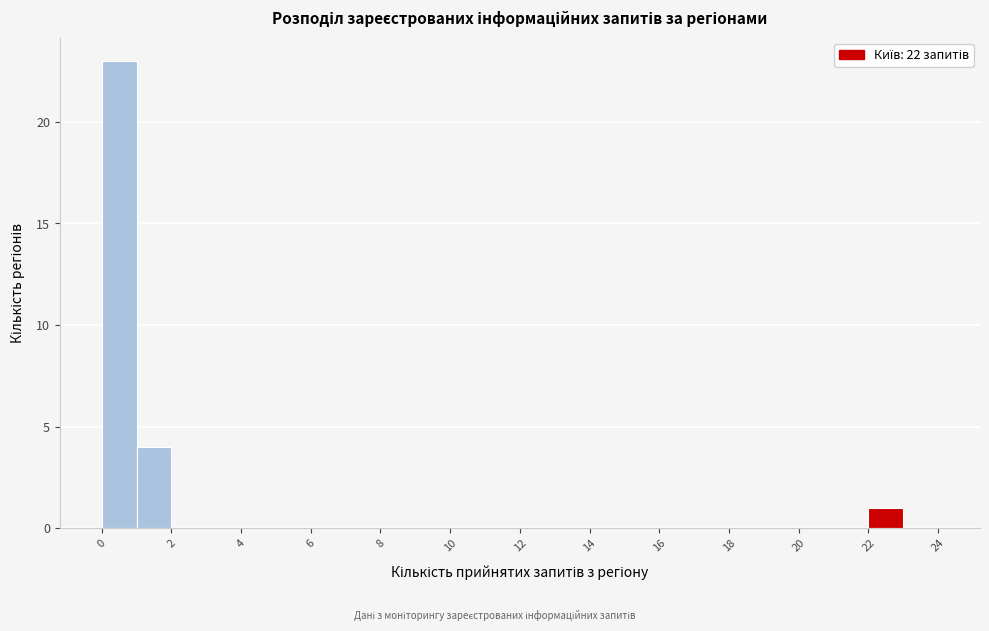

Reading left to right, list every bar in this chart as the range it spans on the x-axis followed by its height. The values are not printed on the chart, so give them approximately, as read against the axis.

0 to 1: 23
1 to 2: 4
2 to 3: 0
3 to 4: 0
4 to 5: 0
5 to 6: 0
6 to 7: 0
7 to 8: 0
8 to 9: 0
9 to 10: 0
10 to 11: 0
11 to 12: 0
12 to 13: 0
13 to 14: 0
14 to 15: 0
15 to 16: 0
16 to 17: 0
17 to 18: 0
18 to 19: 0
19 to 20: 0
20 to 21: 0
21 to 22: 0
22 to 23: 1
23 to 24: 0